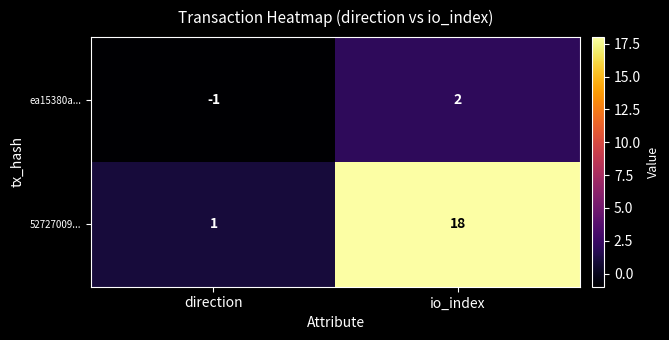

The value of ea15380a... at io_index is 3. True or false?

False